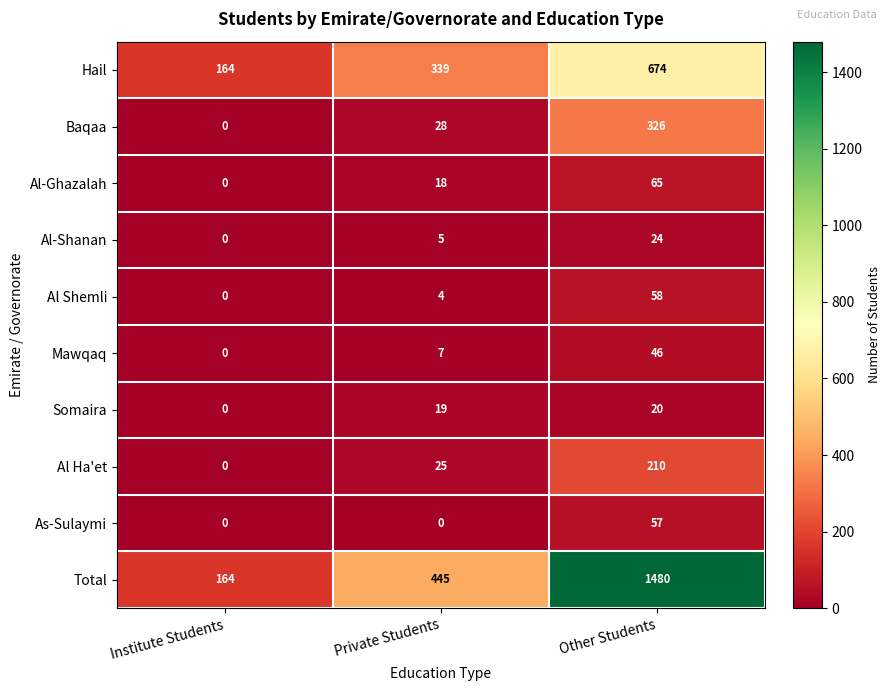

How many values in Al Ha'et are above zero?

2